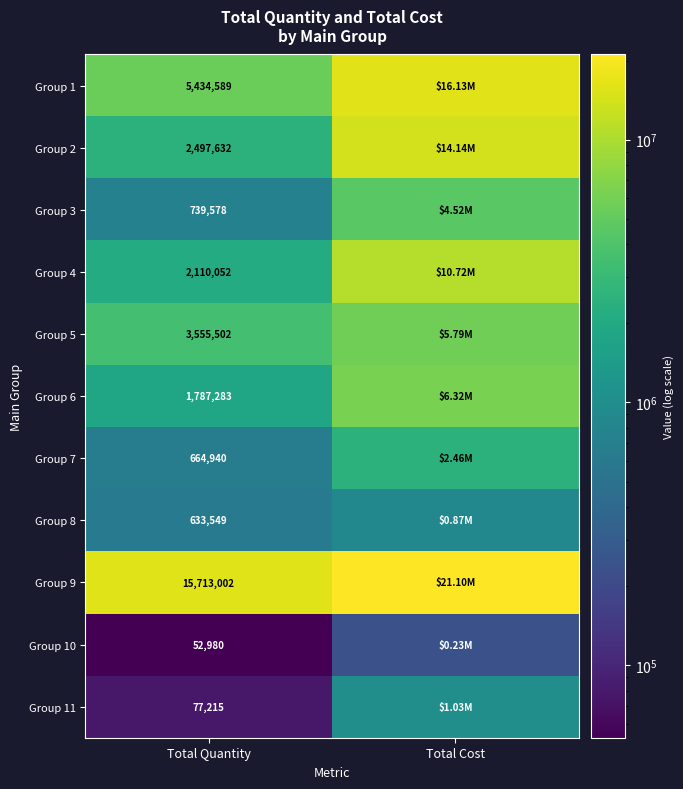

Is the value of Group 5 at Total Quantity greater than the value of Group 6 at Total Quantity?

Yes